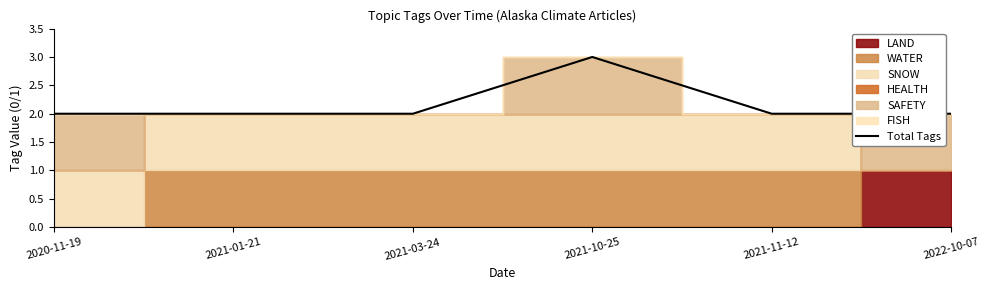

True or false: the data has more than 1 interior local peaks.

False